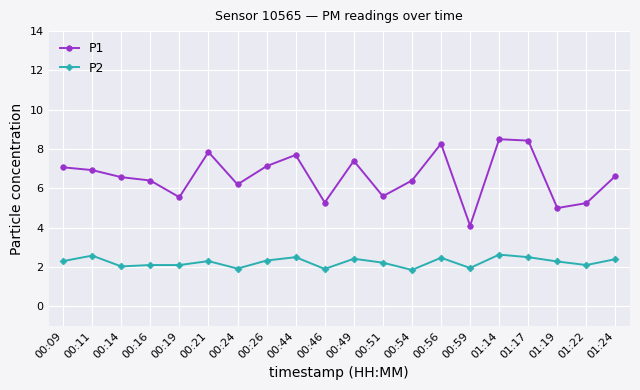

What is the greatest value displayed?

8.5